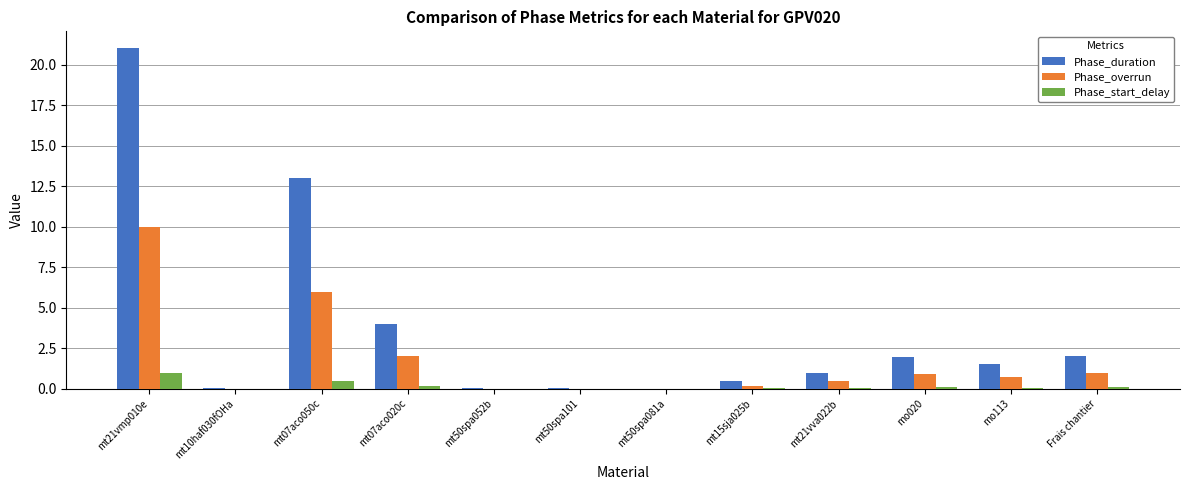

At which category is the sum across all series the highest?

mt21vmp010e